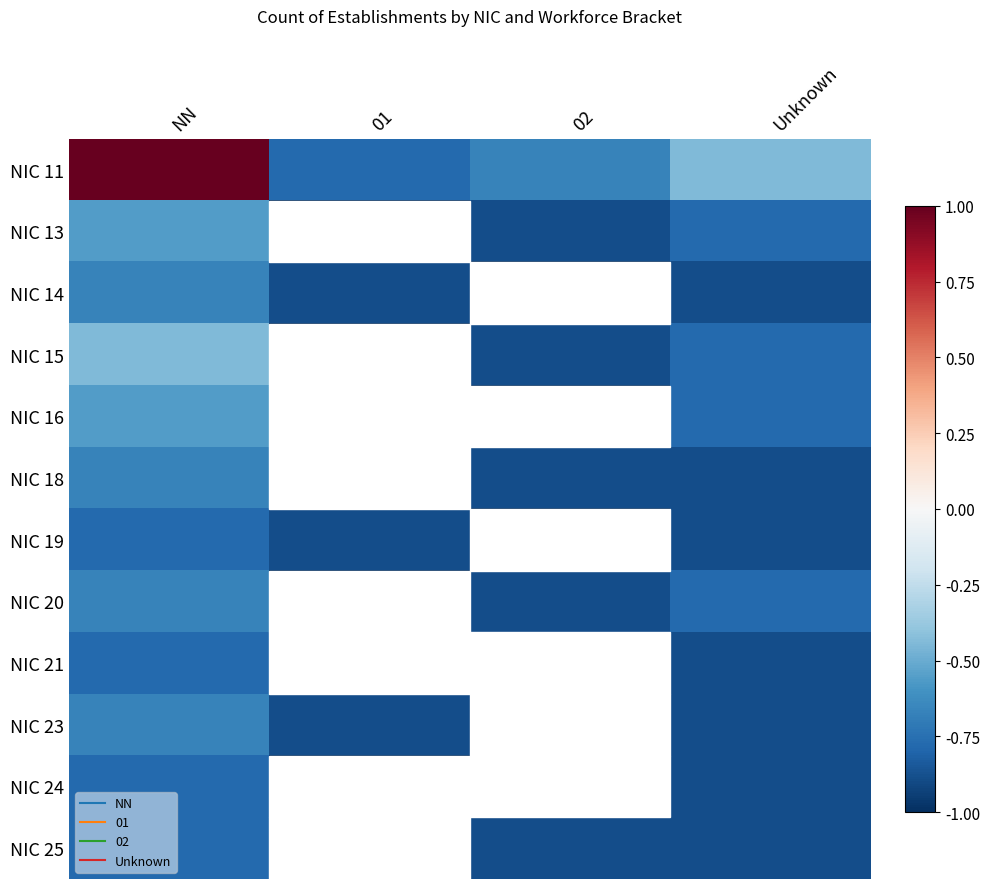

Which series changed the most between 01 and Unknown?

NIC 11